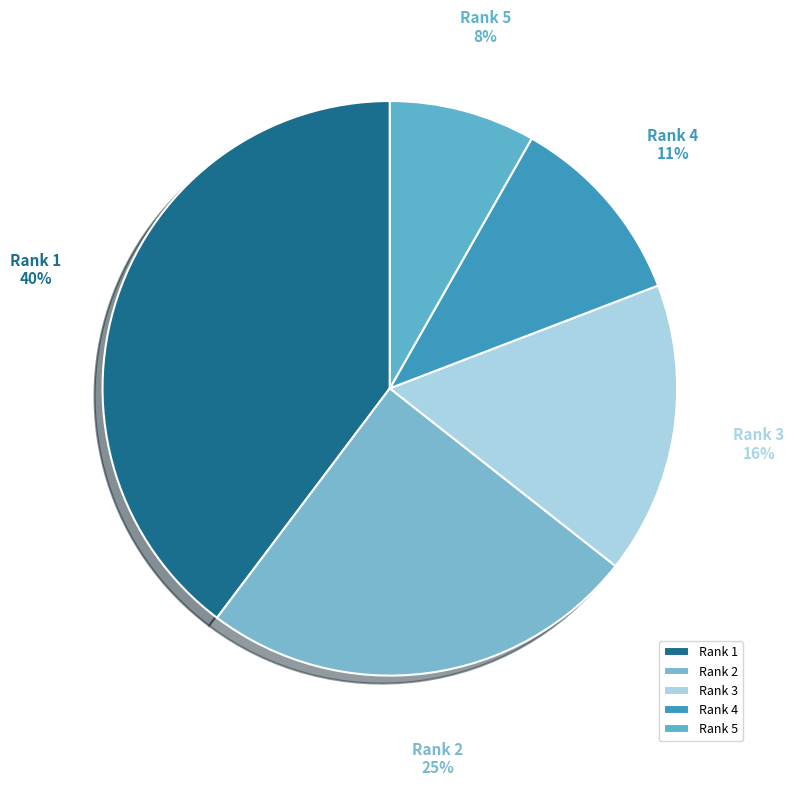

Combined, do Rank 5 and Rank 2 account for over 50%?

No